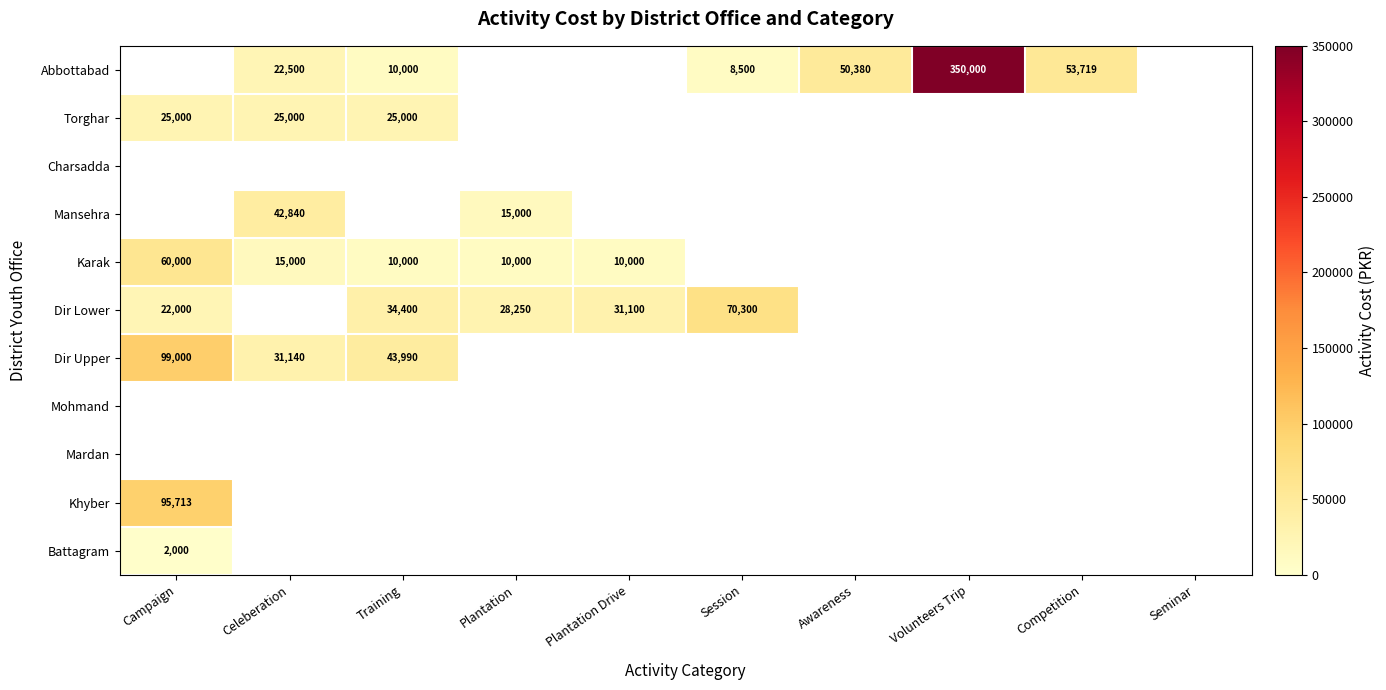

What is the minimum value shown in the chart?

2000.0